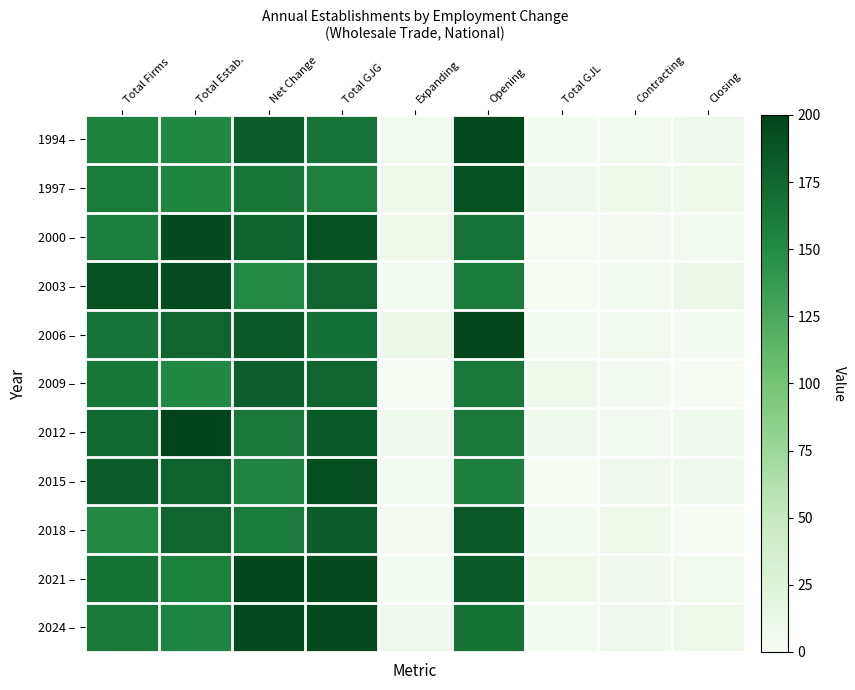

Which label corresponds to the smallest value in the chart?

Total GJL